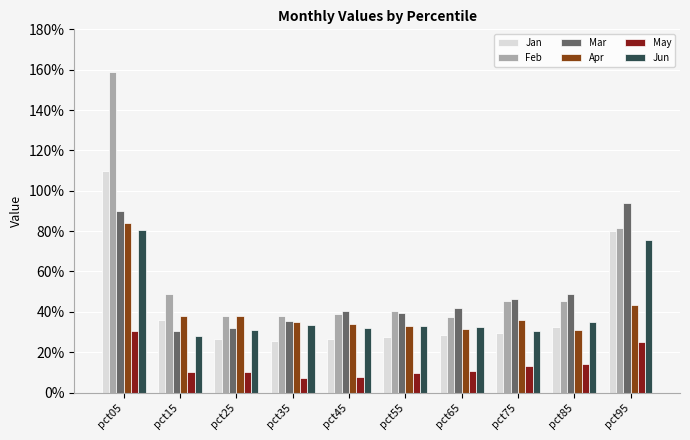

Where is Jan nearest to the value 0?

pct35